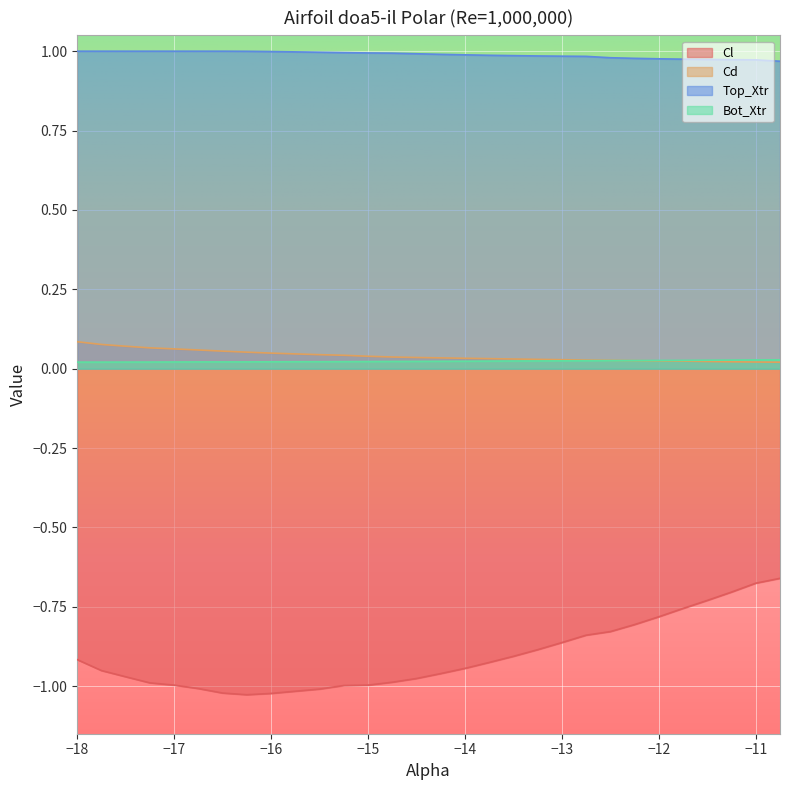

Does the chart display data point markers on the line(s)?

No